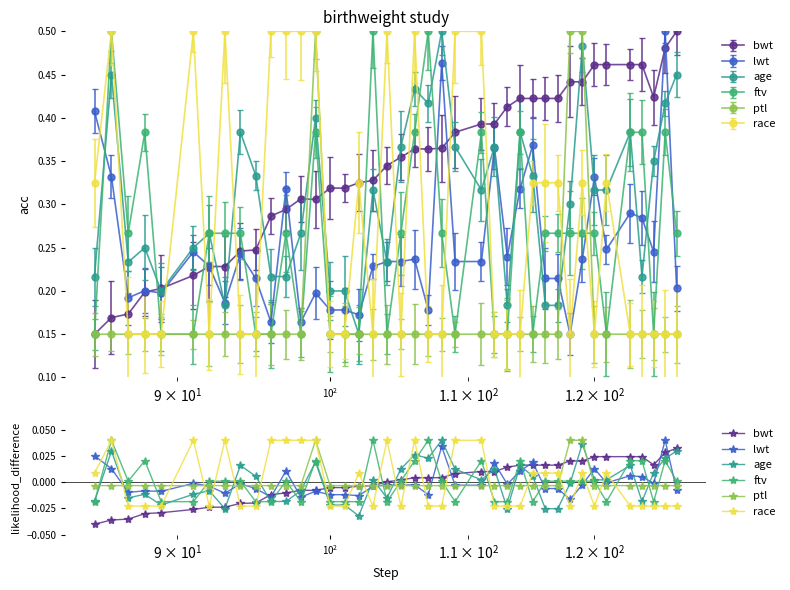

At which category does the chart reach its minimum across all series?

85